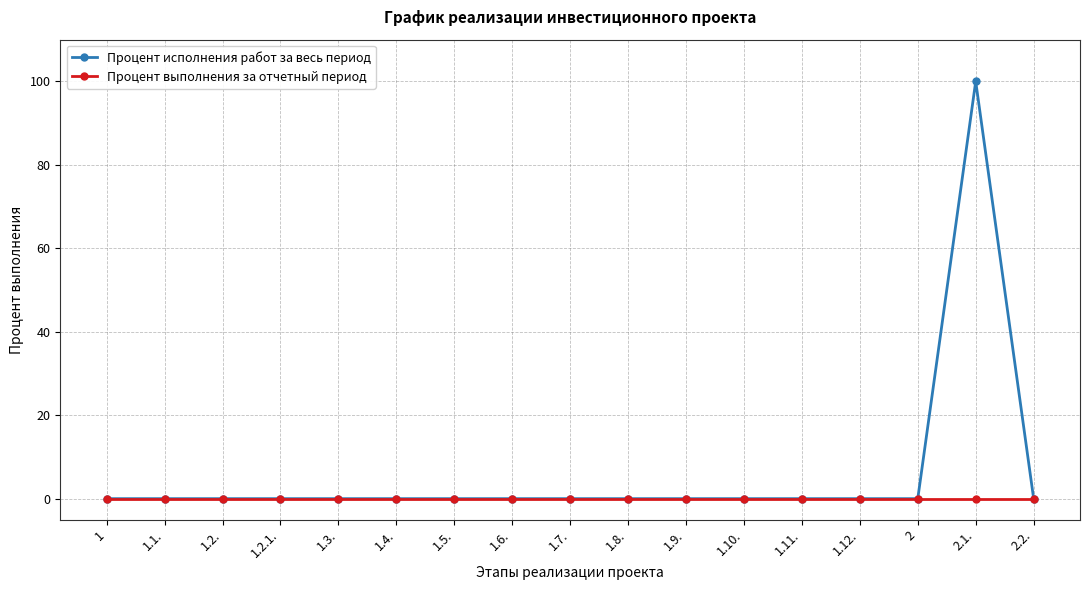

List the series in order of their peak value, lowest first.

Процент выполнения за отчетный период, Процент исполнения работ за весь период